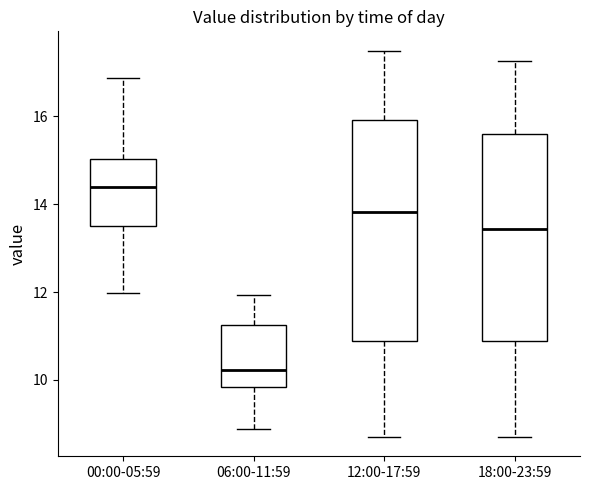

Reading left to right, read every box against the y-axis: the position of its median line, the range the box covers, and the ends of its whiskers. The values are not printed on the chart, so give them approximately, as read against the axis.

00:00-05:59: median 14.4, box 13.6 to 15.0, whiskers 12.0 to 16.8
06:00-11:59: median 10.2, box 9.8 to 11.2, whiskers 8.8 to 12.0
12:00-17:59: median 13.8, box 10.8 to 16.0, whiskers 8.8 to 17.6
18:00-23:59: median 13.4, box 10.8 to 15.6, whiskers 8.8 to 17.2